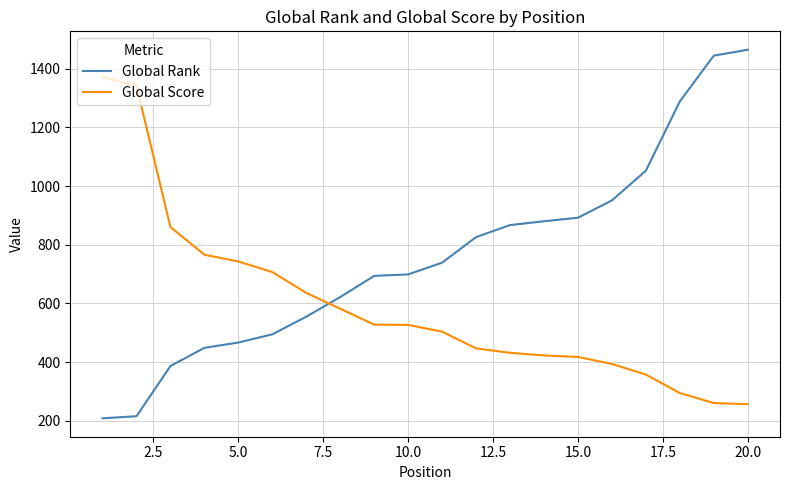

Which series has the largest total across all categories?

Global Rank